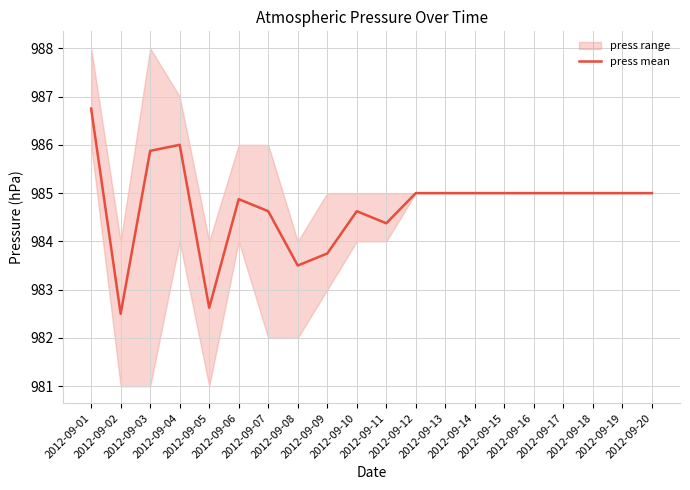

Approximately how many times larger is the value at 2012-09-01 compared to 2012-09-15?

1.0